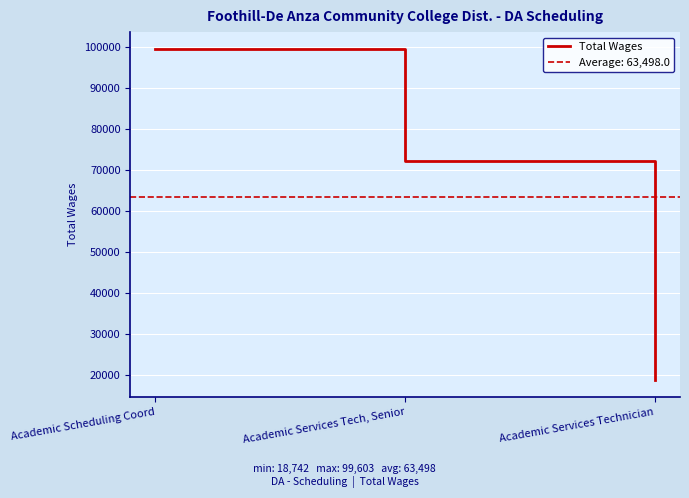

What is the label of the 2nd point from the right?

Academic Services Tech, Senior